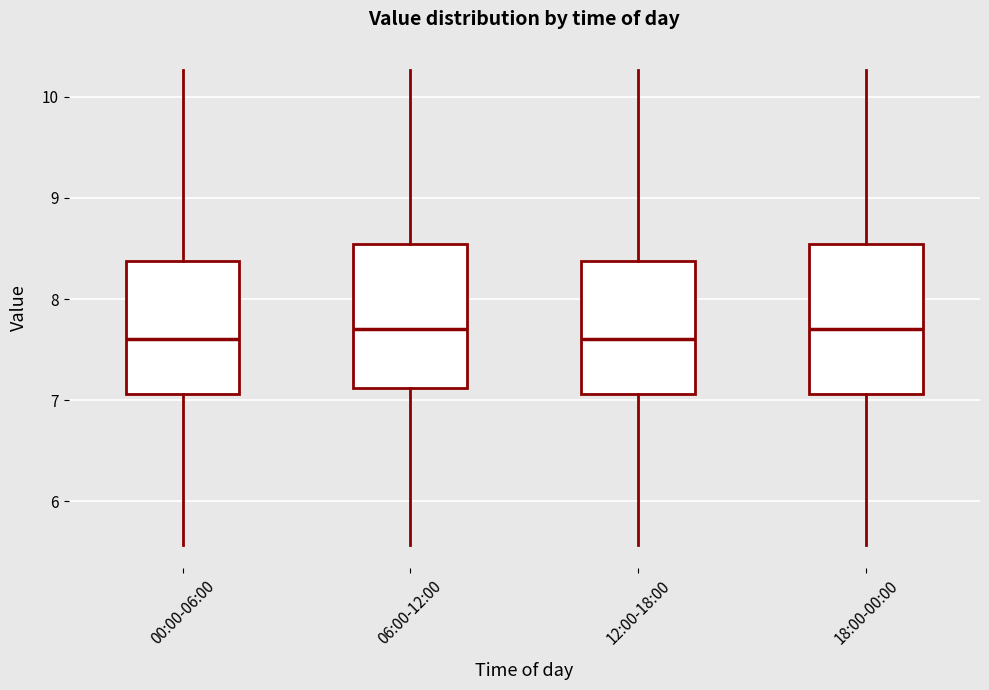

Reading left to right, transcribe this box plot: for each box, give where its median line is, the range the box spans, and where its two whiskers end, as read against the y-axis. The values are not printed on the chart, so give them approximately, as read against the axis.

00:00-06:00: median 7.6, box 7.1 to 8.4, whiskers 5.6 to 10.3
06:00-12:00: median 7.7, box 7.1 to 8.5, whiskers 5.6 to 10.3
12:00-18:00: median 7.6, box 7.1 to 8.4, whiskers 5.6 to 10.3
18:00-00:00: median 7.7, box 7.1 to 8.5, whiskers 5.6 to 10.3